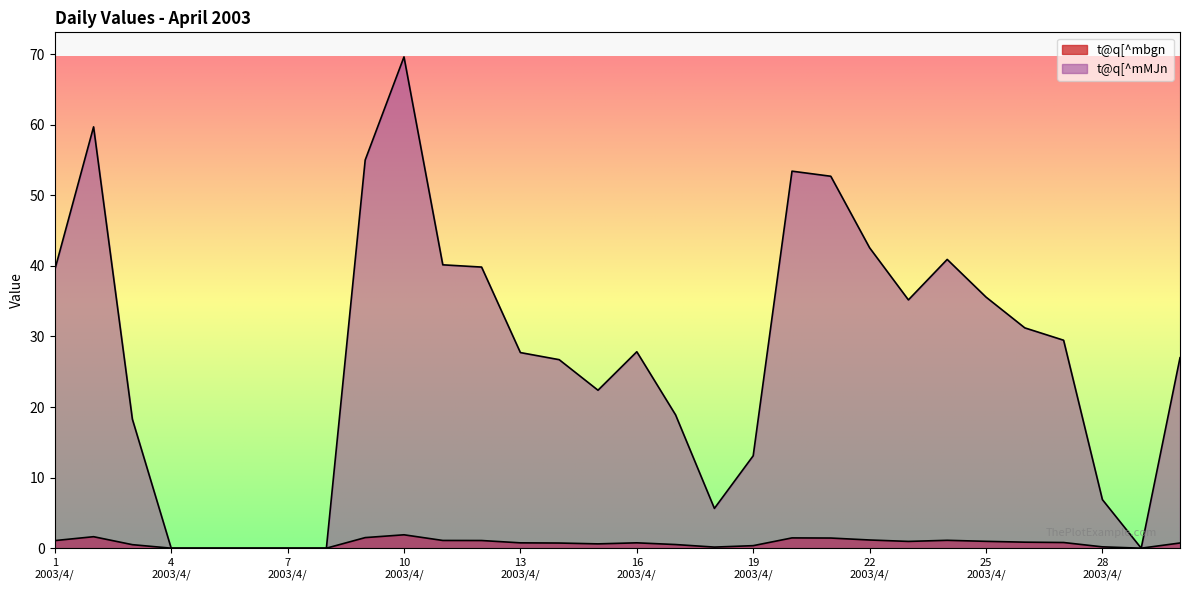

What is the value of the t@q[^mMJn point at the 2nd from the left?

59.7